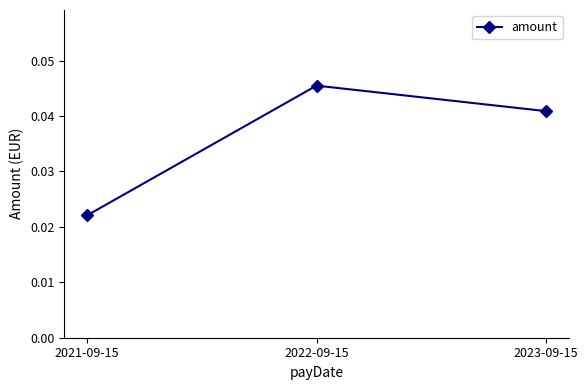

What is the label of the 3rd point from the left?

2023-09-15